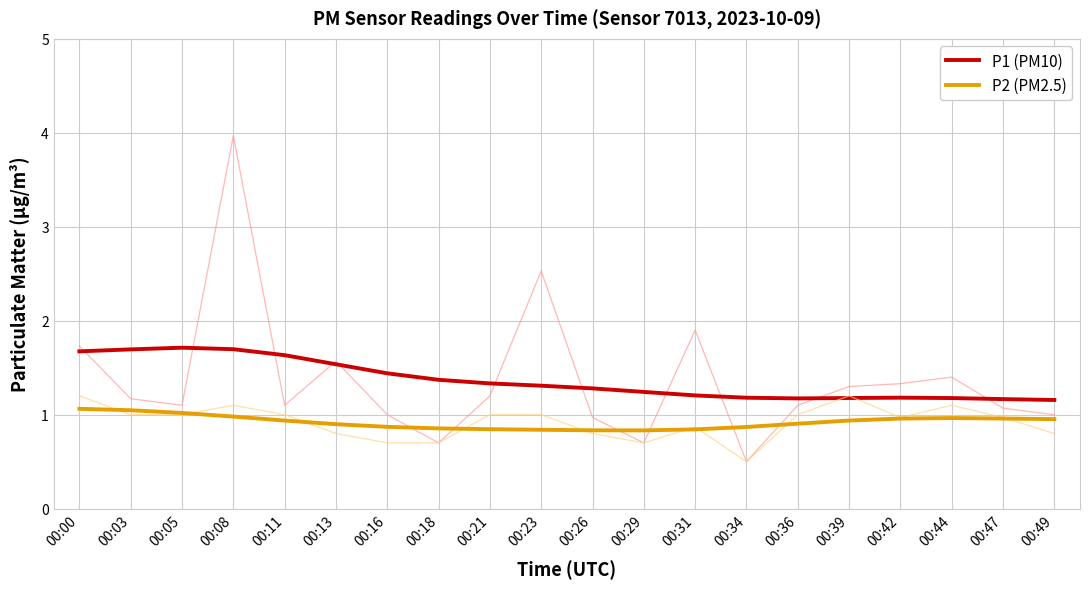

True or false: P2 (PM2.5) and P1 (PM10) cross at least once.

False